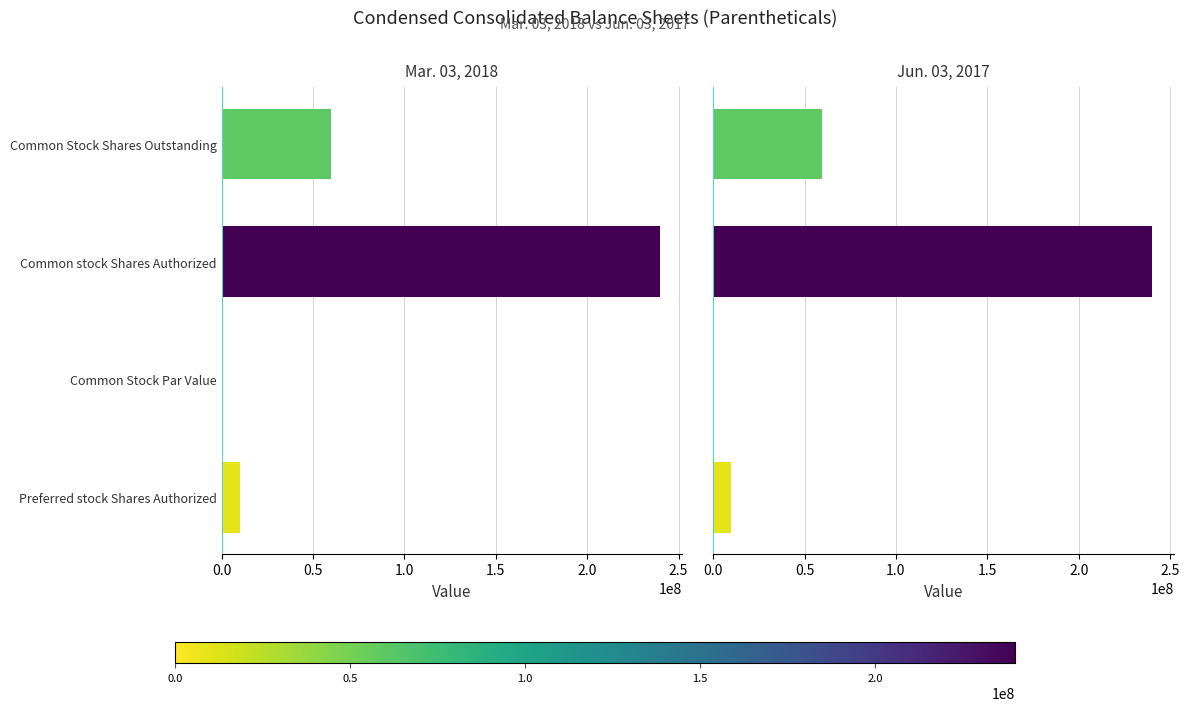

What are all the series names shown in the legend?

Mar. 03, 2018, Jun. 03, 2017